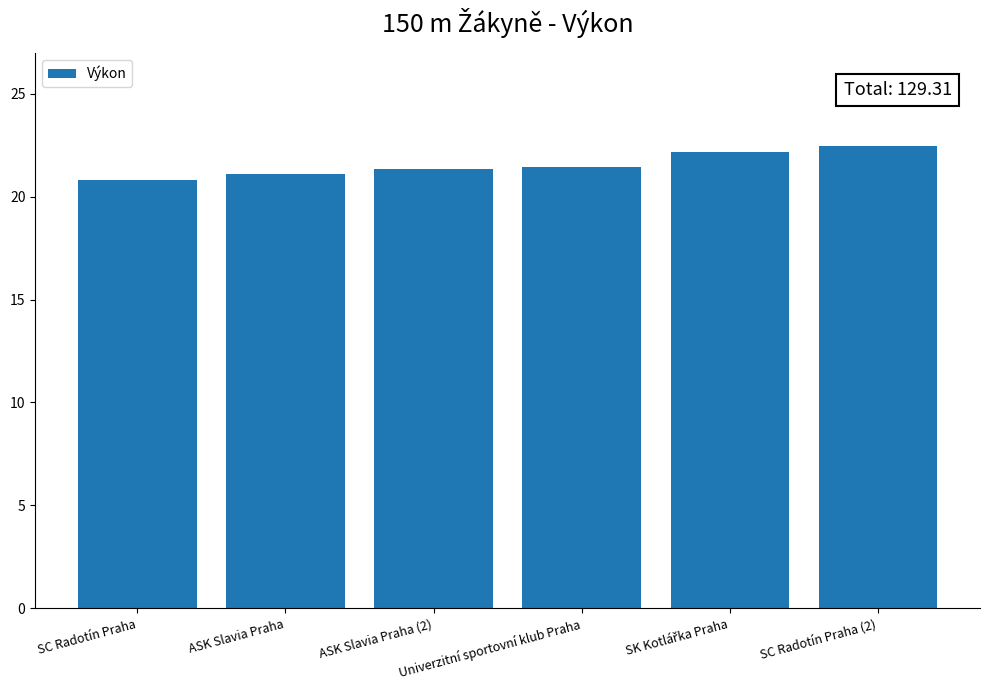

What is the sum of all values?

129.3